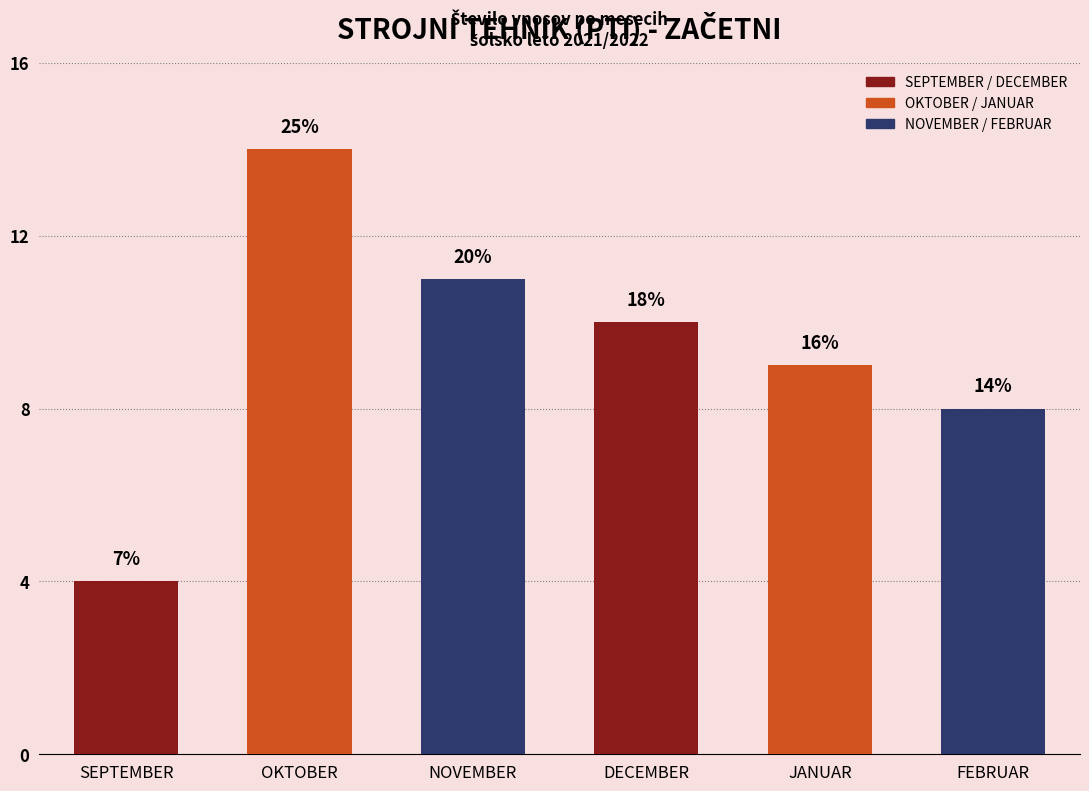

Are the bars horizontal?

No